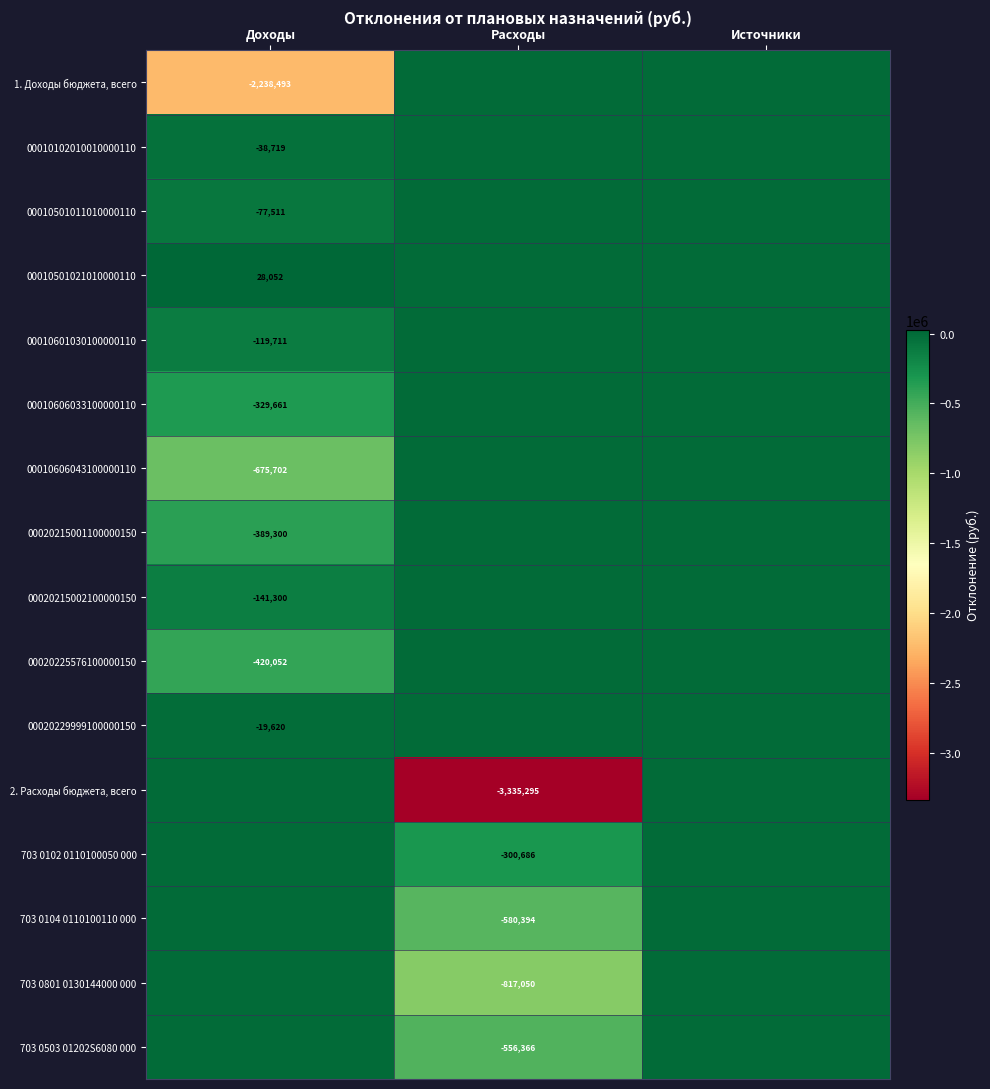

True or false: 00010606033100000110 has a value of -329661 at Доходы.

True